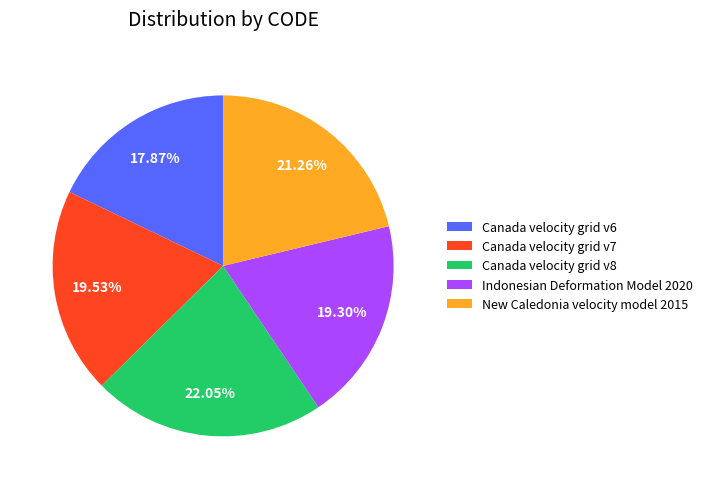

Count the number of slices in the pie.

5